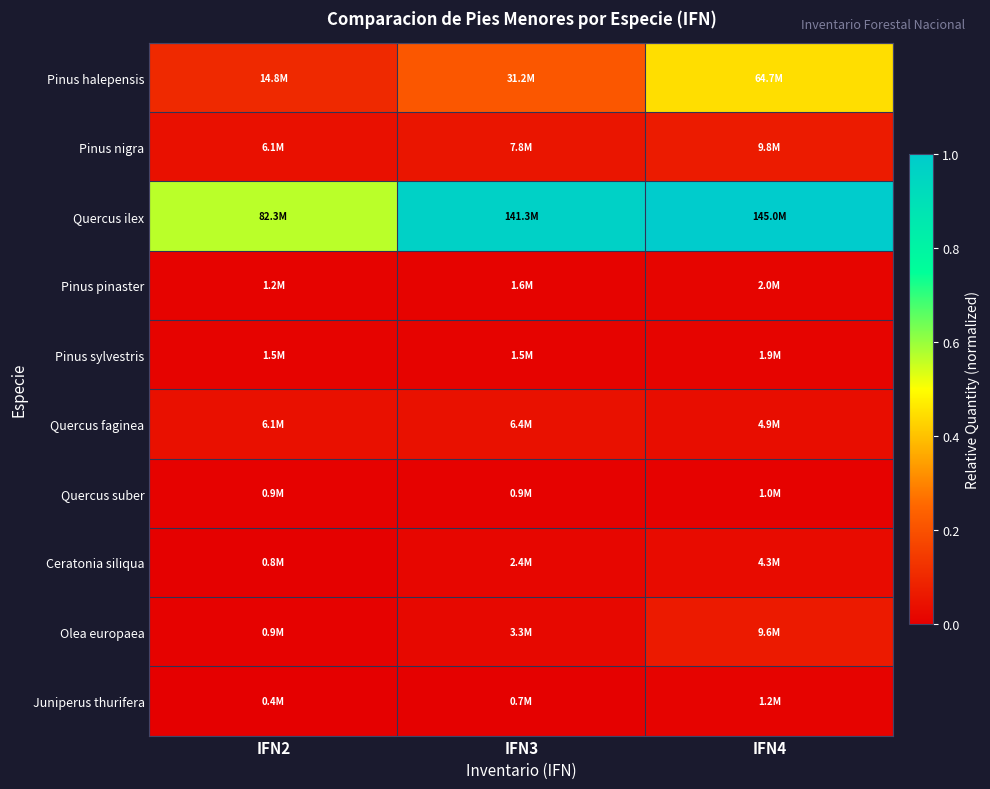

Which series changed the most between IFN2 and IFN4?

Quercus ilex